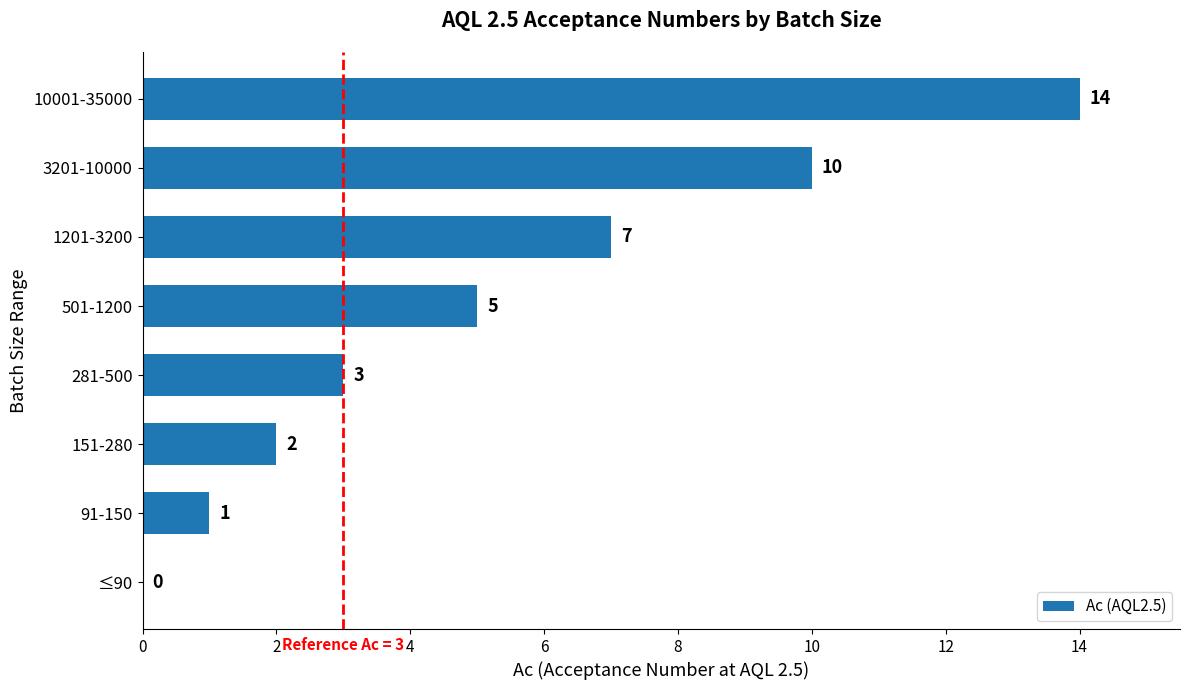

Reading bottom to top, list all the values displayed in this chart.

≤90=0	91-150=1	151-280=2	281-500=3	501-1200=5	1201-3200=7	3201-10000=10	10001-35000=14